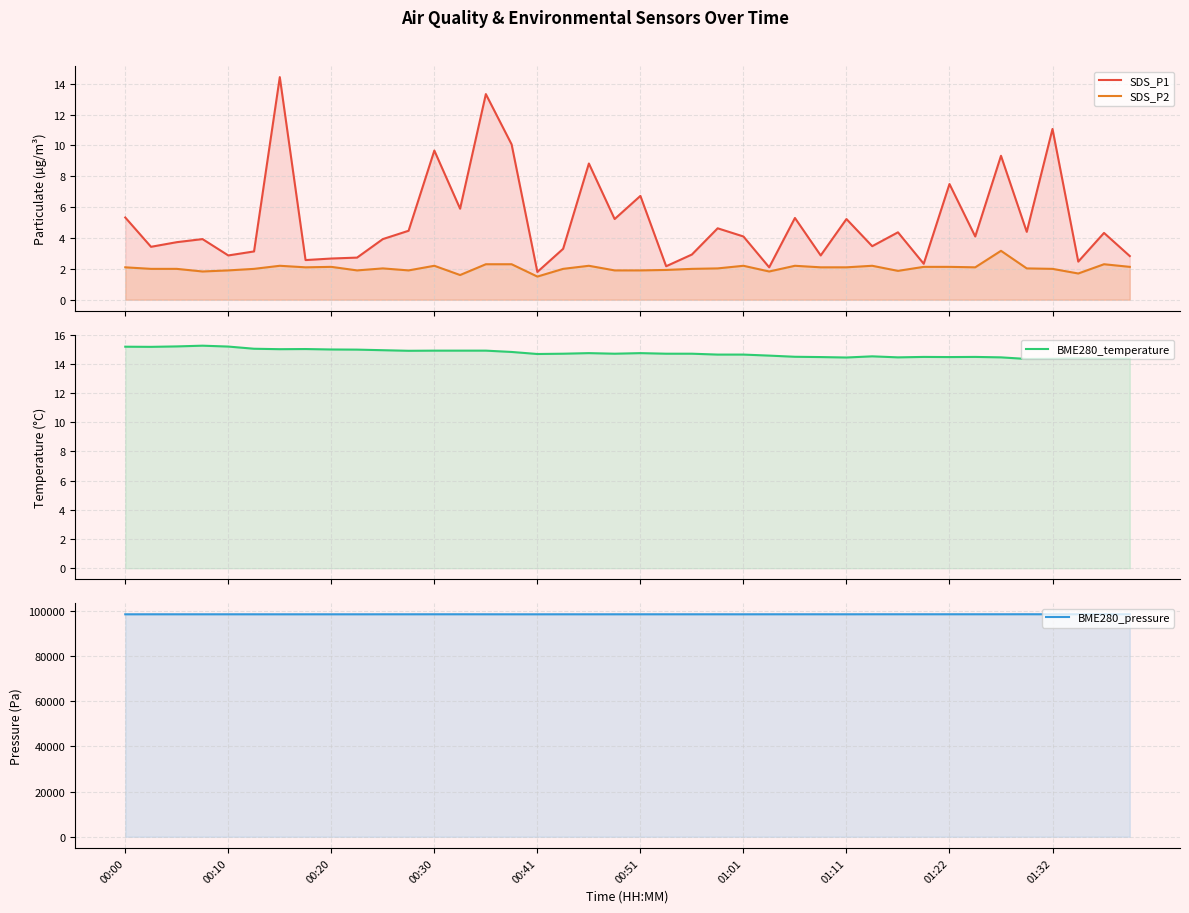

What is the average value of the SDS_P1 series?

5.1